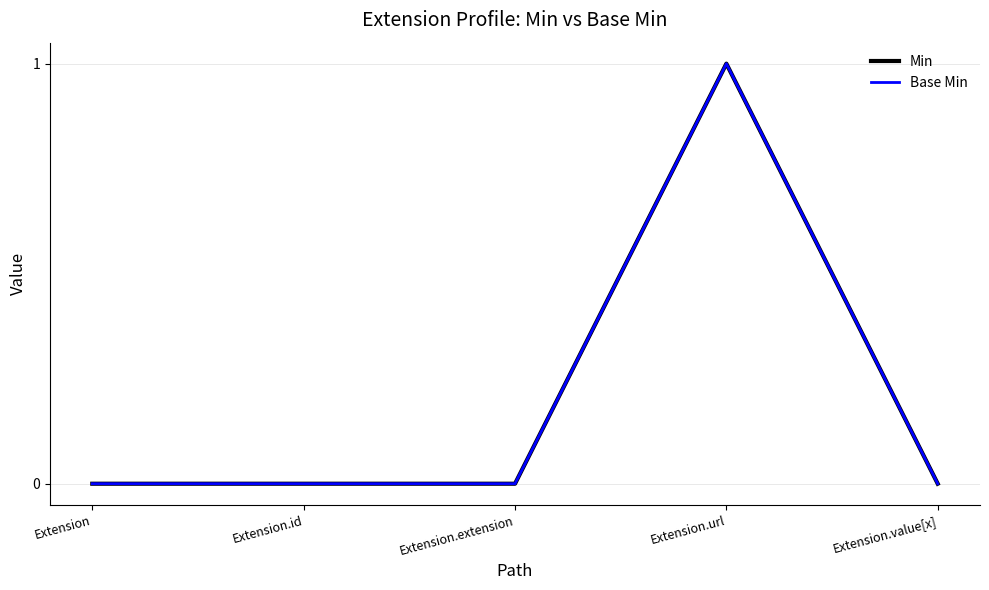

What position from the right is Extension.value[x]?

1